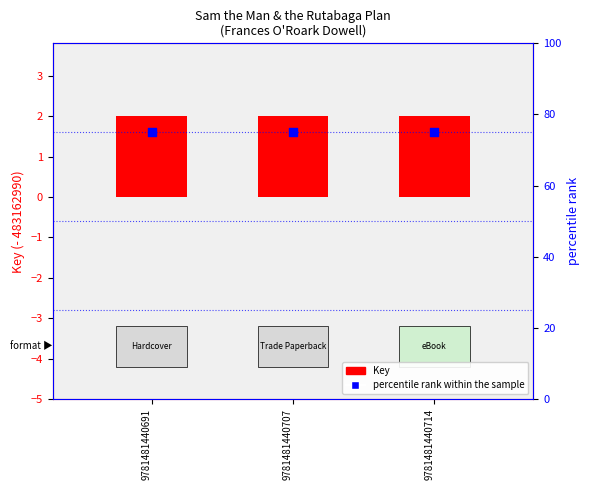

Which series reaches the maximum Y coordinate?

percentile rank within the sample